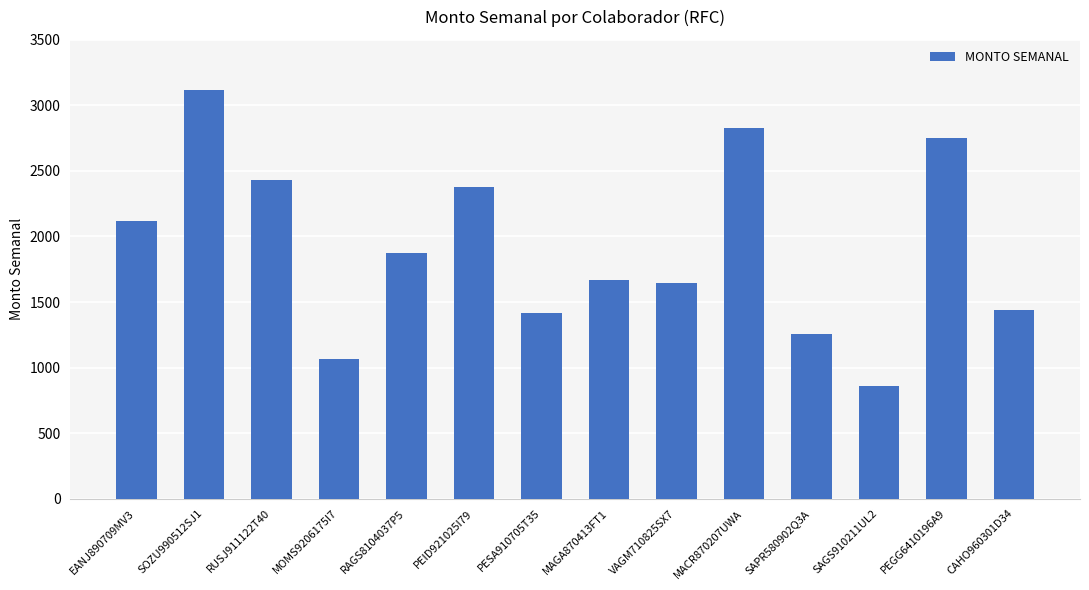

What is the value of the 4th bar from the left?

1063.3